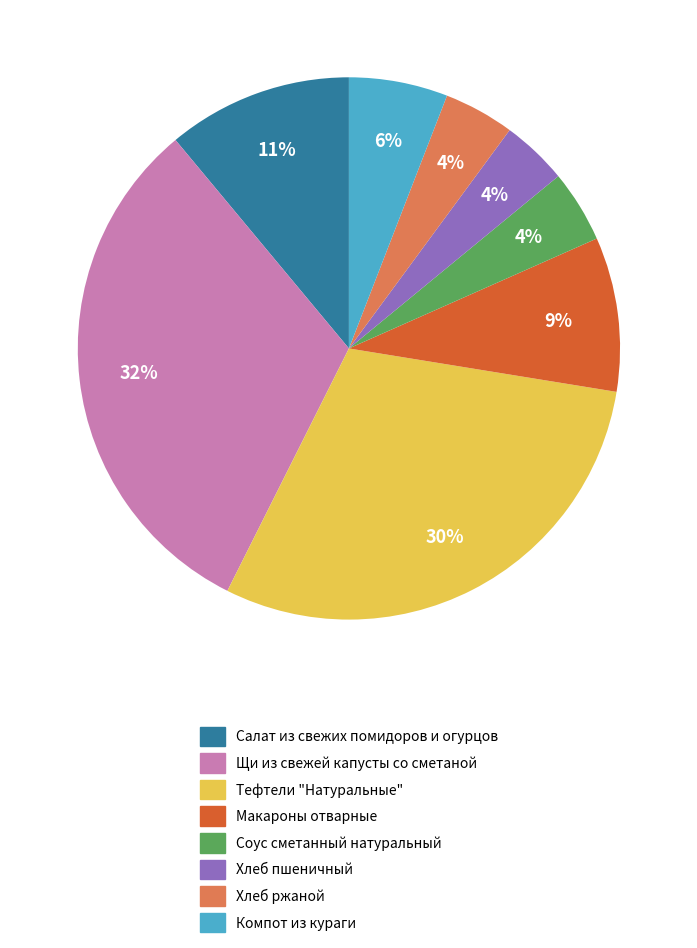

To the nearest percent, what portion does Компот из кураги represent?

6%